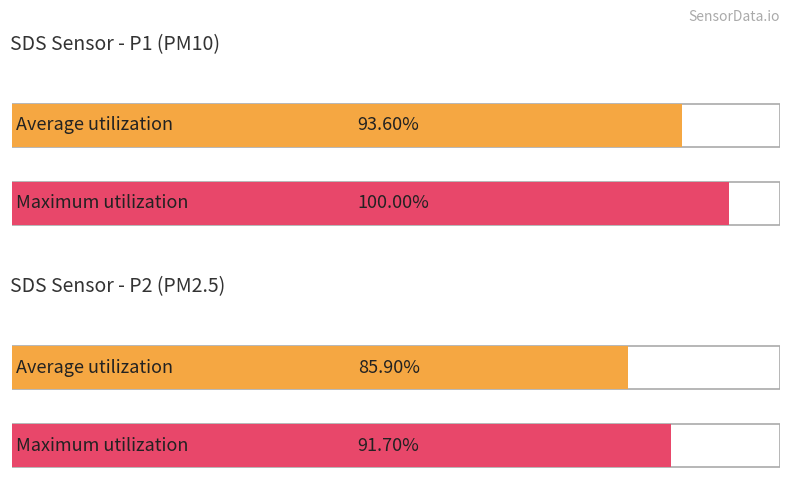

How many distinct data groups are displayed?

2